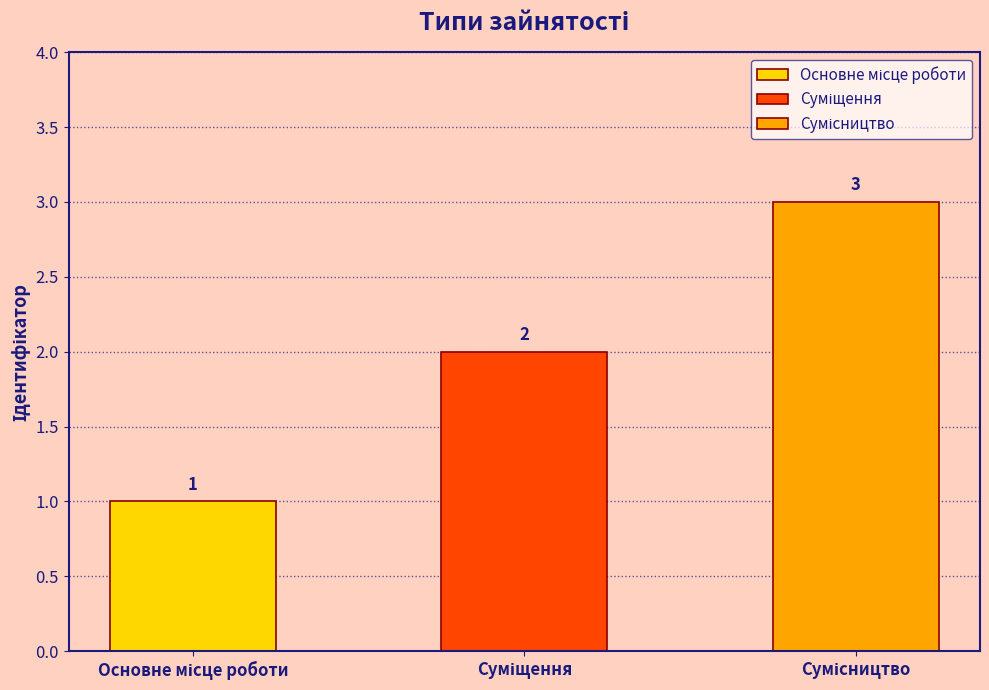

Are the bars horizontal?

No